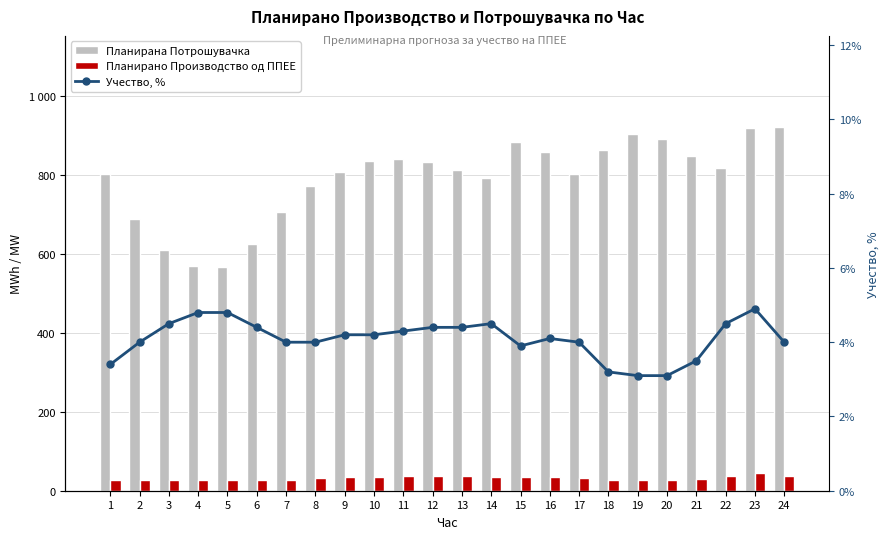

True or false: Планирано Производство од ППЕЕ has a value of 36.8 at 12.

True